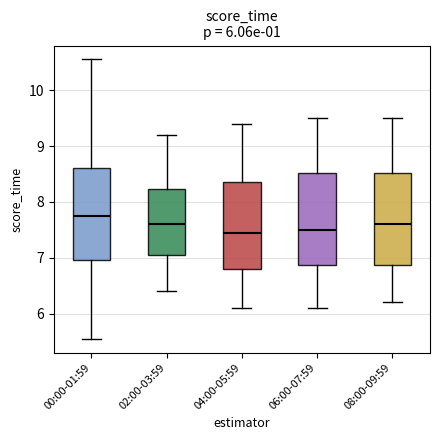

Which box has the highest median line?

00:00-01:59